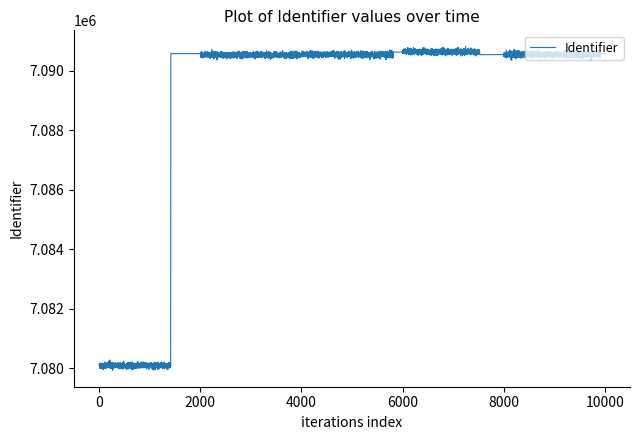

What is the maximum value shown in the chart?

7090705.8